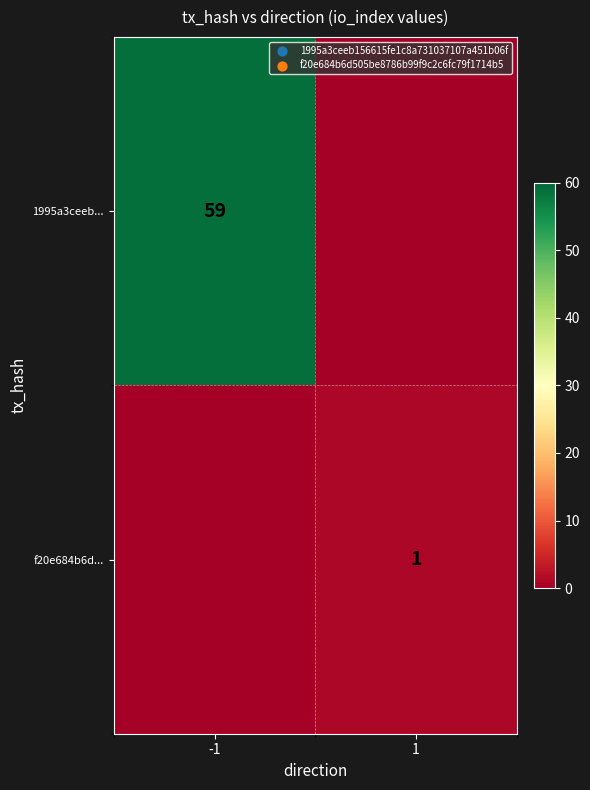

The value of f20e684b6d... at 1 is 1. True or false?

True